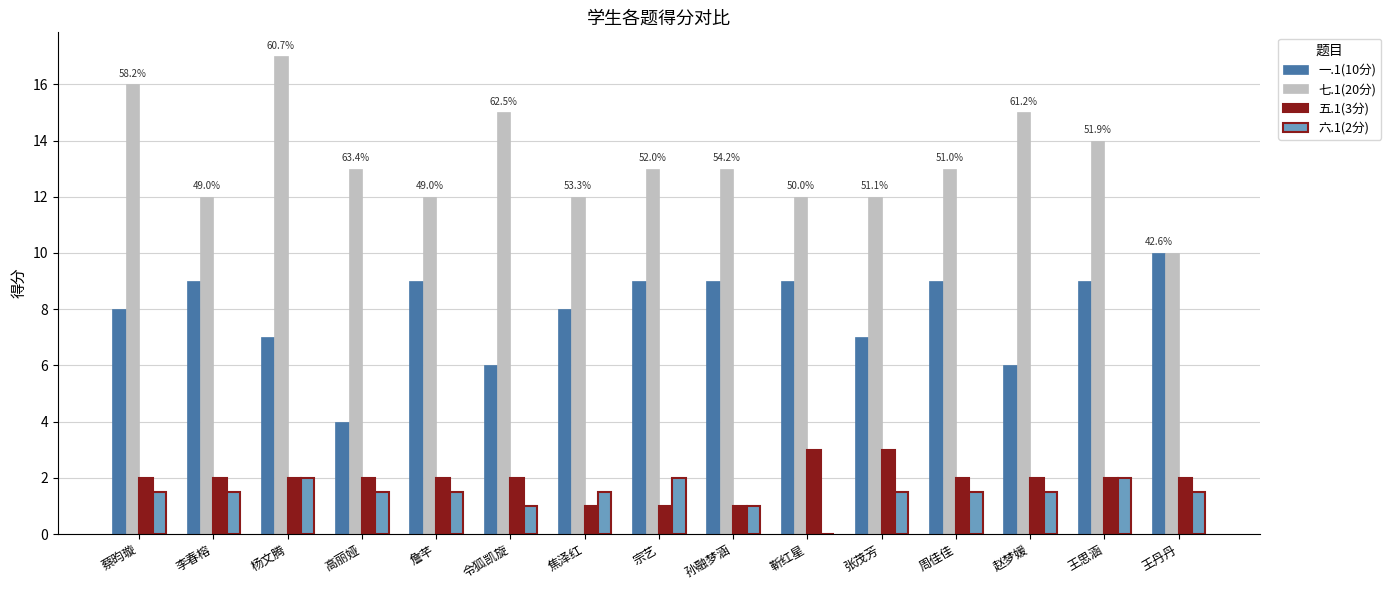

What is the maximum value for 一.1(10分)?

10.0